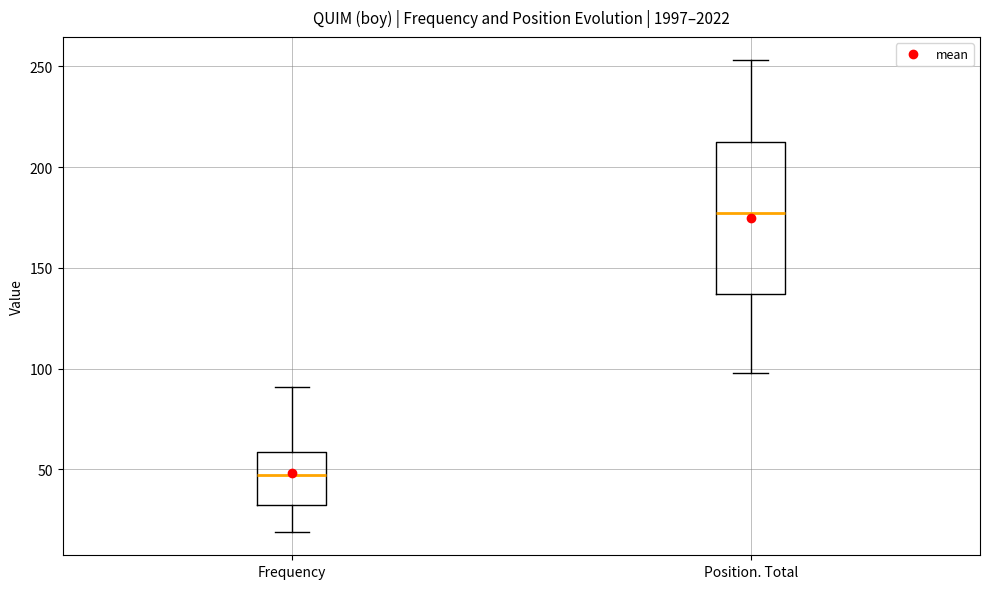

Reading left to right, transcribe this box plot: for each box, give where its median line is, the range the box spans, and where its two whiskers end, as read against the y-axis. The values are not printed on the chart, so give them approximately, as read against the axis.

Frequency: median 45, box 30 to 60, whiskers 20 to 90
Position. Total: median 180, box 135 to 215, whiskers 100 to 255